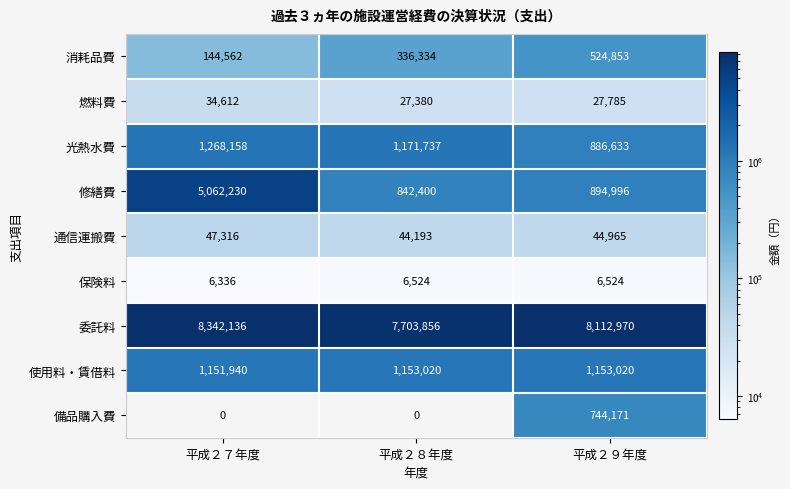

At which label is 通信運搬費 closest to 45754?

平成２９年度